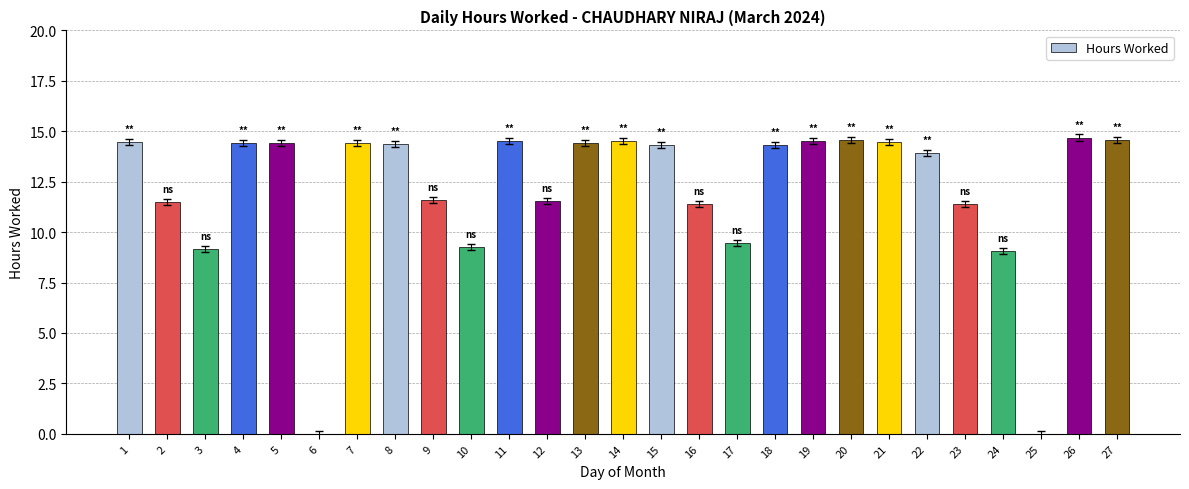

Approximately how many times larger is the value at 18 compared to 2?

1.2